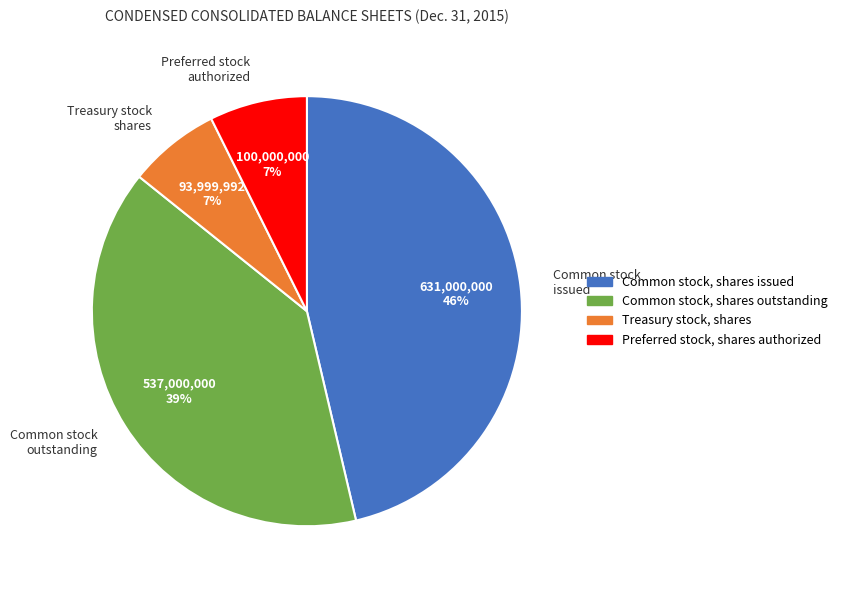

Which category has the biggest portion of the pie?

Common stock issued